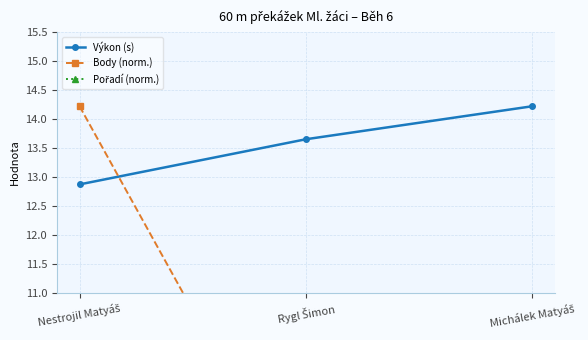

Which category has the lowest value in the Výkon (s) series?

Nestrojil Matyáš